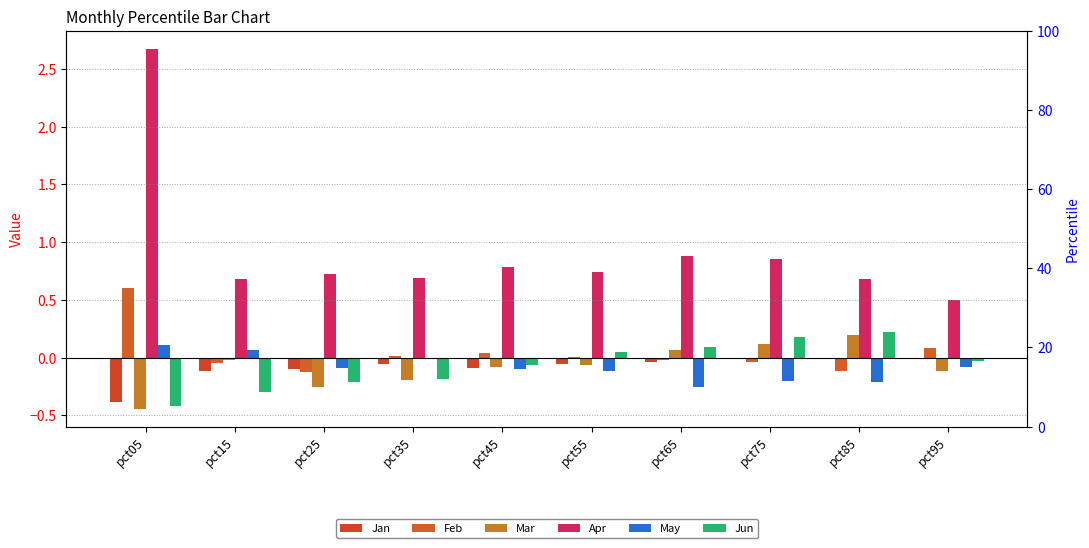

Which series has the largest total across all categories?

Apr